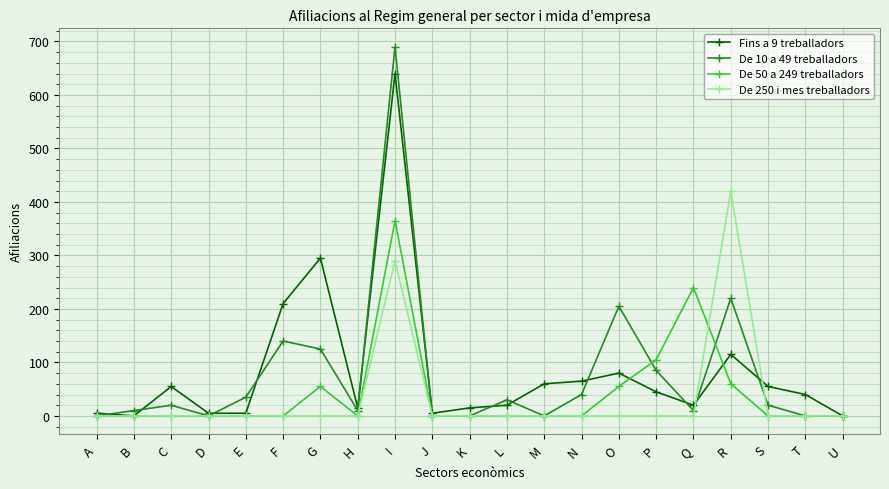

What is the maximum value shown in the chart?

690